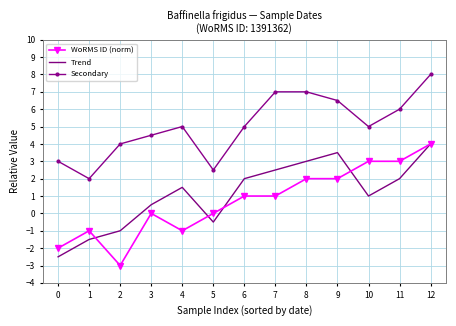

At how many categories does at least one series exceed 1?

13